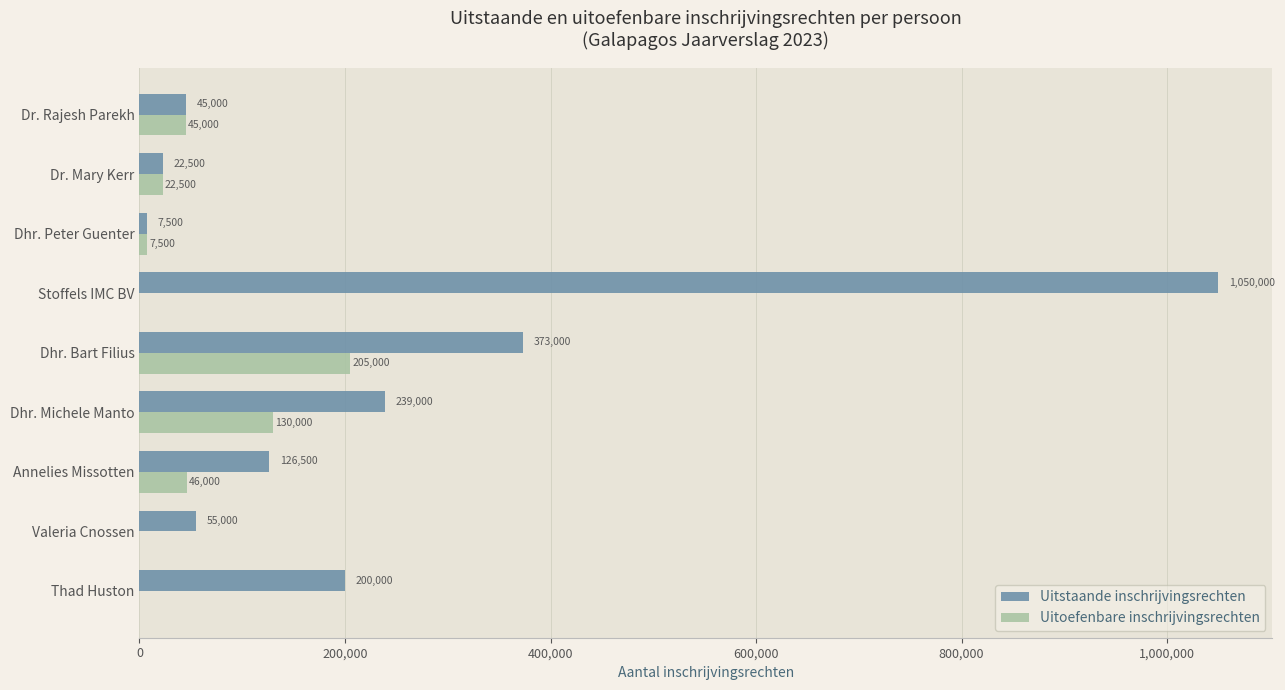

At which label is Uitoefenbare inschrijvingsrechten closest to 102500?

Dhr. Michele Manto